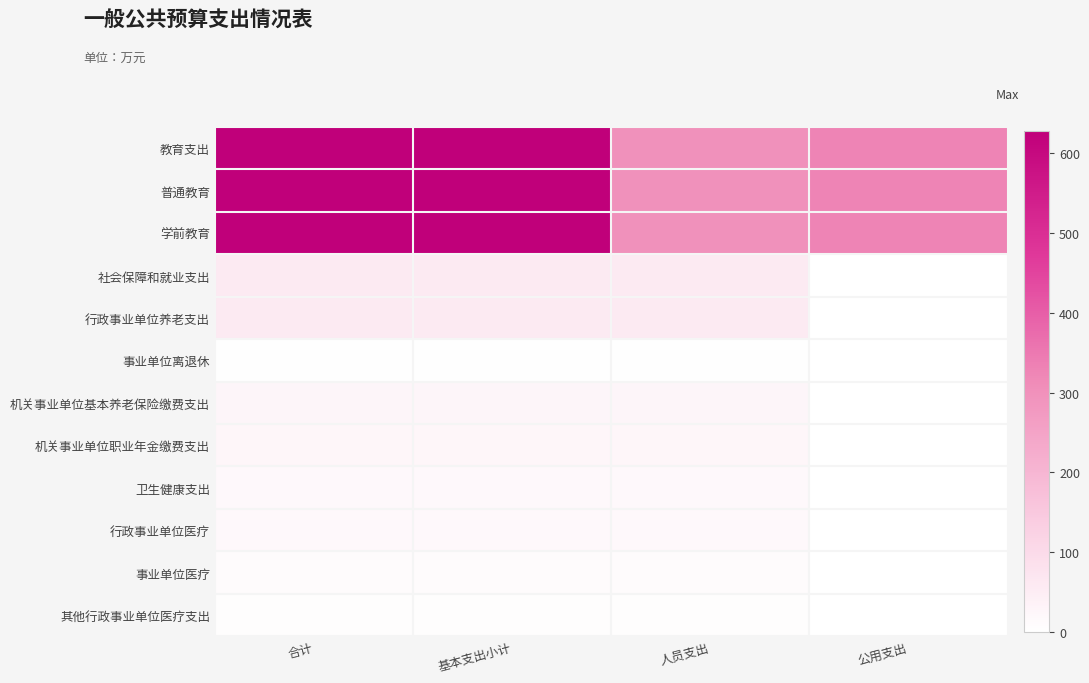

Reading left to right, what are all the values shown in this chart?

教育支出: 合计=627.6	基本支出小计=627.6	人员支出=301.0	公用支出=326.6
普通教育: 合计=627.6	基本支出小计=627.6	人员支出=301.0	公用支出=326.6
学前教育: 合计=627.6	基本支出小计=627.6	人员支出=301.0	公用支出=326.6
社会保障和就业支出: 合计=57.2	基本支出小计=57.2	人员支出=57.2	公用支出=0.0
行政事业单位养老支出: 合计=57.2	基本支出小计=57.2	人员支出=57.2	公用支出=0.0
事业单位离退休: 合计=3.2	基本支出小计=3.2	人员支出=3.2	公用支出=0.0
机关事业单位基本养老保险缴费支出: 合计=28.0	基本支出小计=28.0	人员支出=28.0	公用支出=0.0
机关事业单位职业年金缴费支出: 合计=26.0	基本支出小计=26.0	人员支出=26.0	公用支出=0.0
卫生健康支出: 合计=18.1	基本支出小计=18.1	人员支出=18.1	公用支出=0.0
行政事业单位医疗: 合计=18.1	基本支出小计=18.1	人员支出=18.1	公用支出=0.0
事业单位医疗: 合计=12.0	基本支出小计=12.0	人员支出=12.0	公用支出=0.0
其他行政事业单位医疗支出: 合计=6.1	基本支出小计=6.1	人员支出=6.1	公用支出=0.0